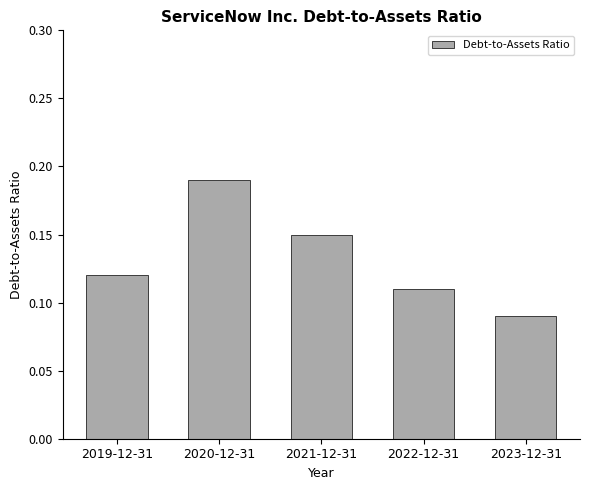

List the labels in order of value, largest first.

2020-12-31, 2021-12-31, 2019-12-31, 2022-12-31, 2023-12-31